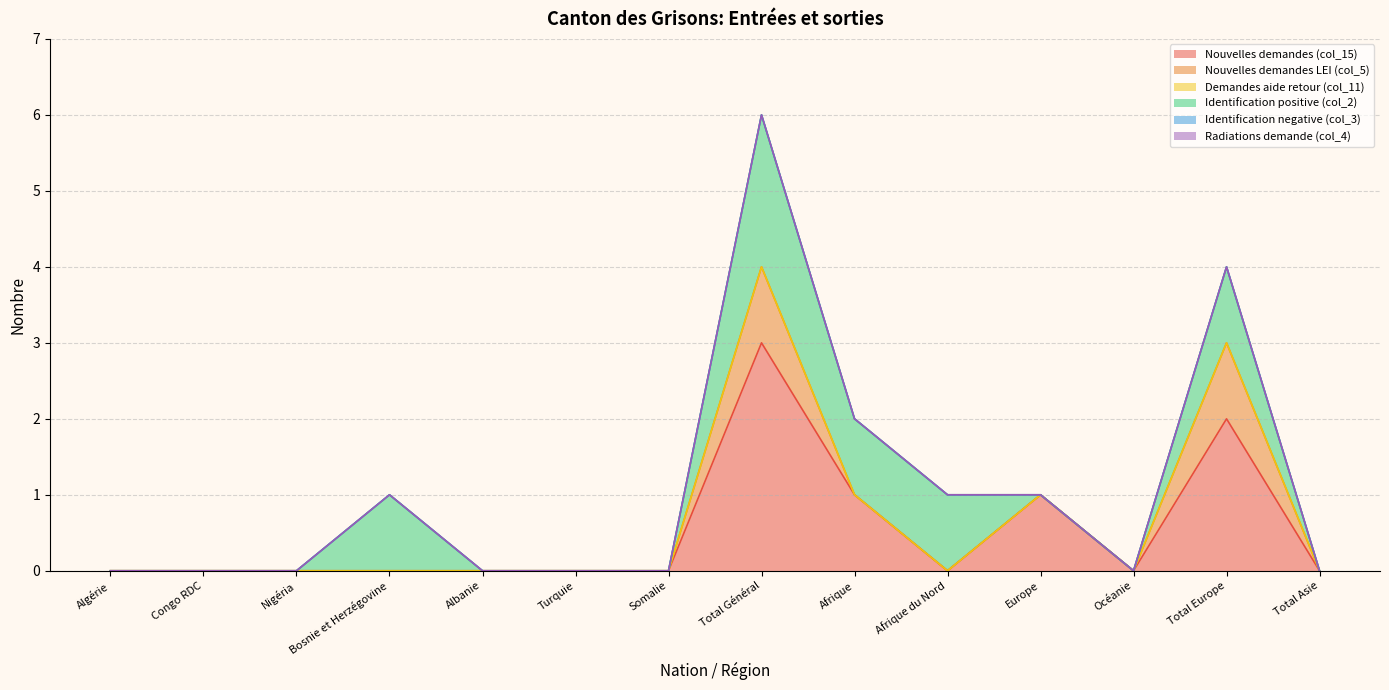

Where is Identification negative (col_3) nearest to the value 0?

Algérie